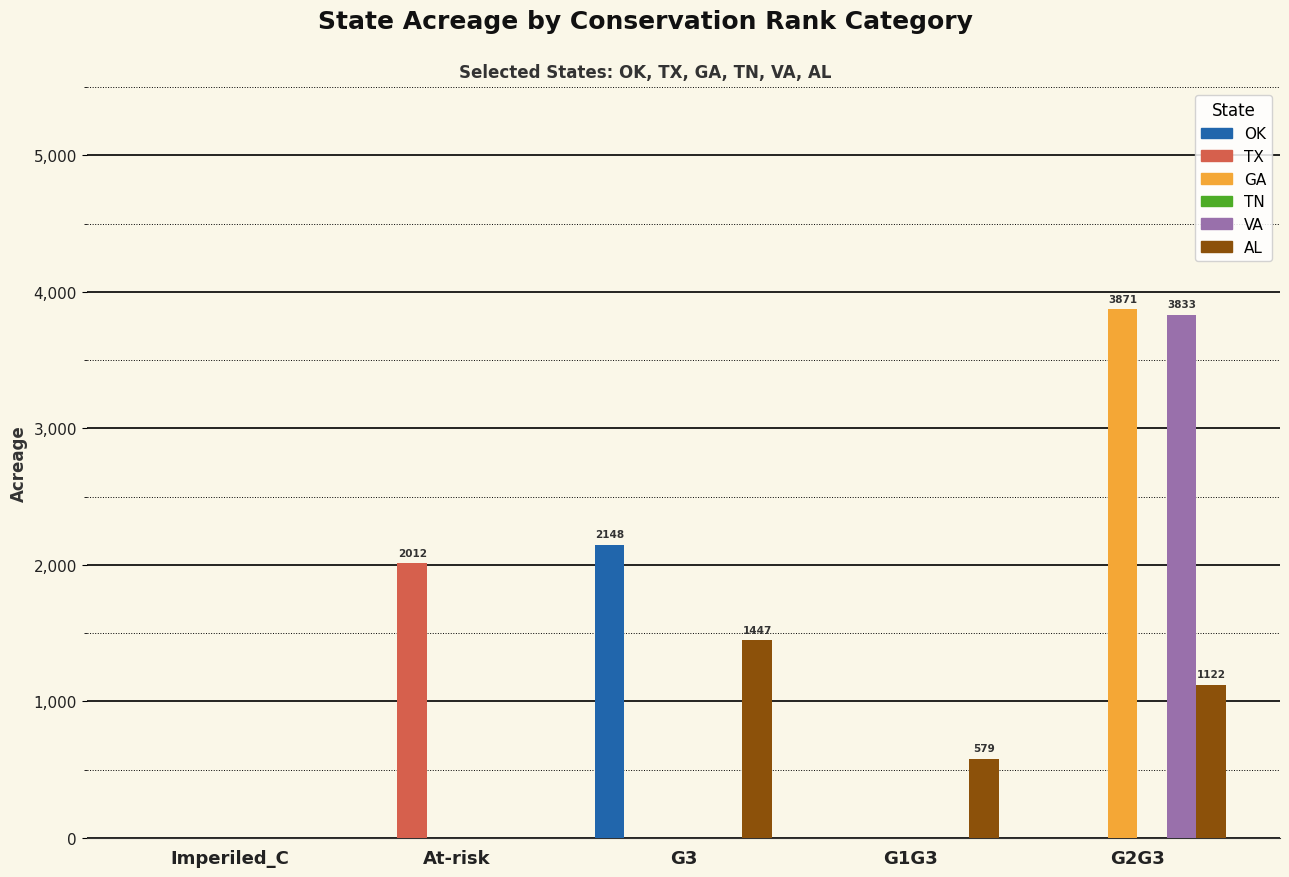

At which category is the sum across all series the highest?

G2G3